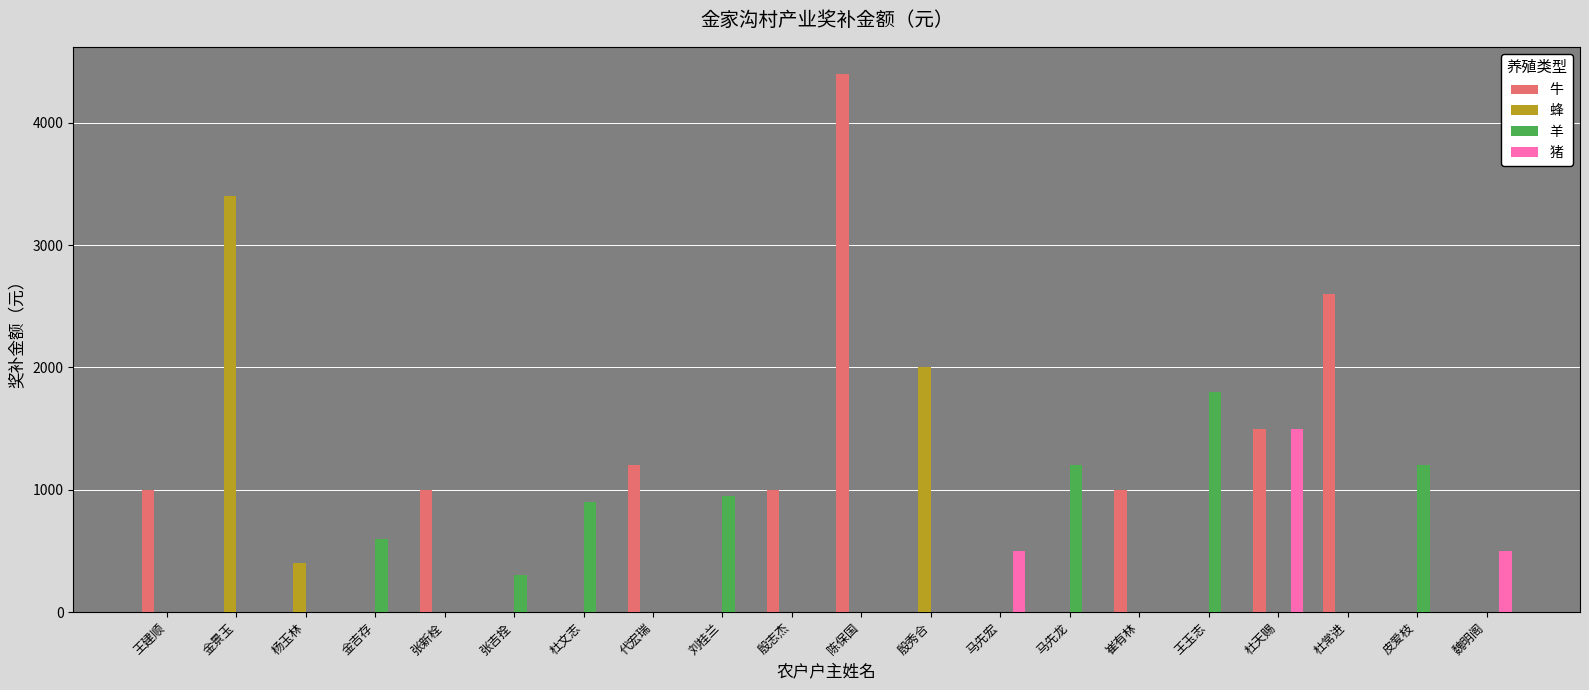

Reading right to left, extract all data points from this chart.

牛: 0	0	2600	1500	0	1000	0	0	0	4400	1000	0	1200	0	0	1000	0	0	0	1000
蜂: 0	0	0	0	0	0	0	0	2000	0	0	0	0	0	0	0	0	400	3400	0
羊: 0	1200	0	0	1800	0	1200	0	0	0	0	950	0	900	300	0	600	0	0	0
猪: 500	0	0	1500	0	0	0	500	0	0	0	0	0	0	0	0	0	0	0	0